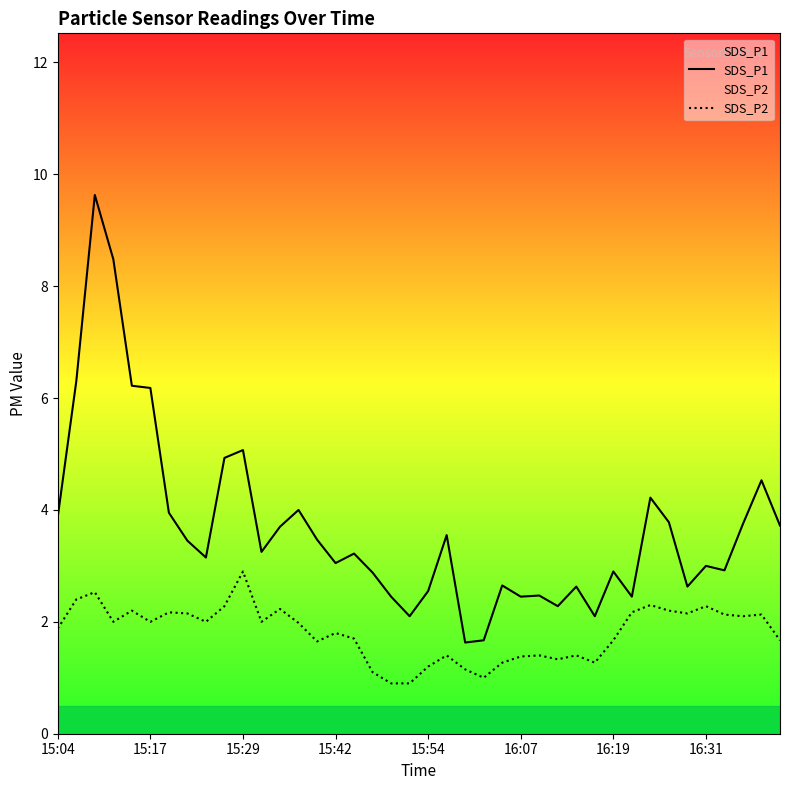

Which series has the largest total across all categories?

SDS_P1